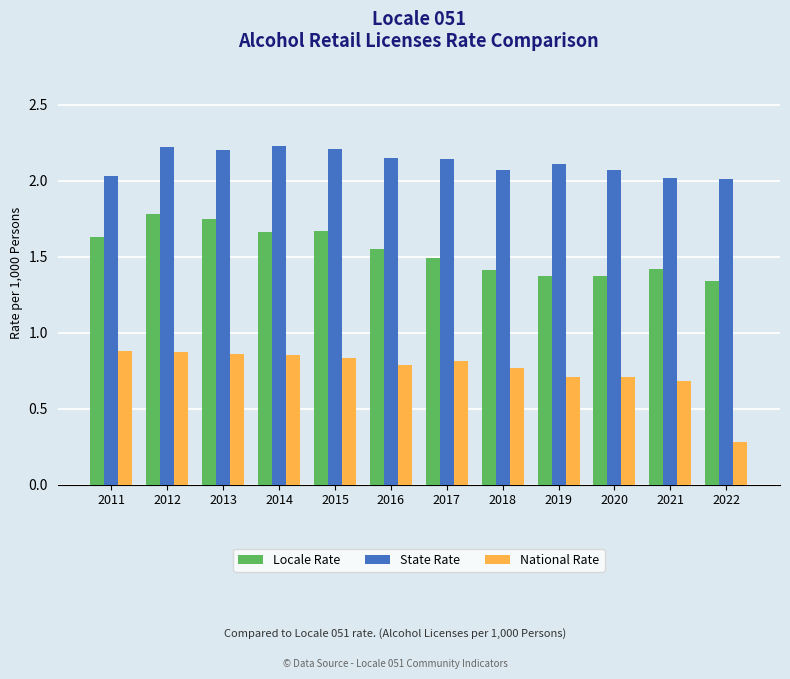

What is the difference between the Locale Rate values at 2019 and 2016?

0.2